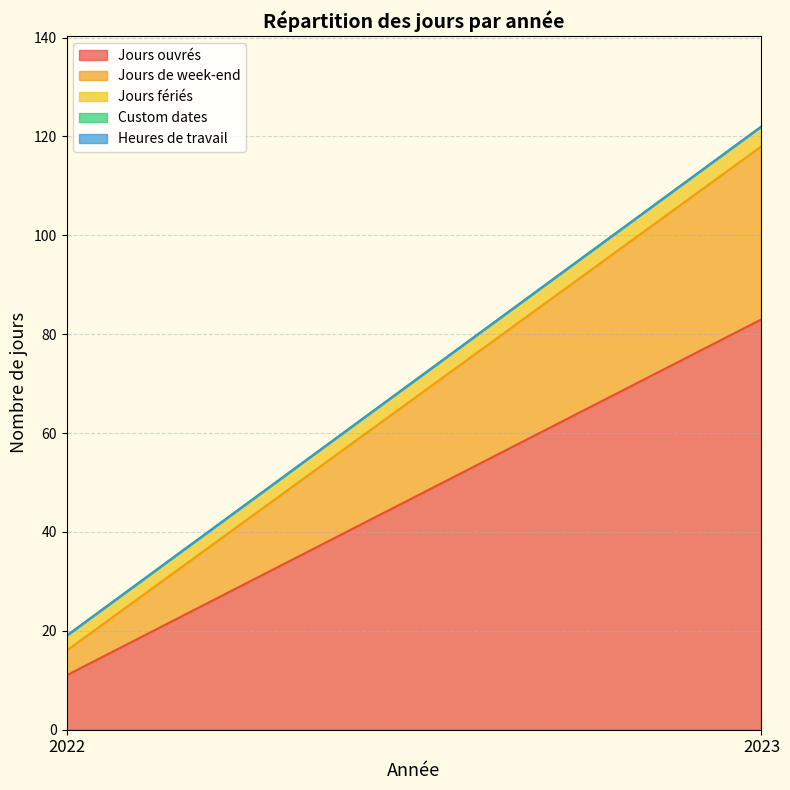

What is the greatest value displayed?

83